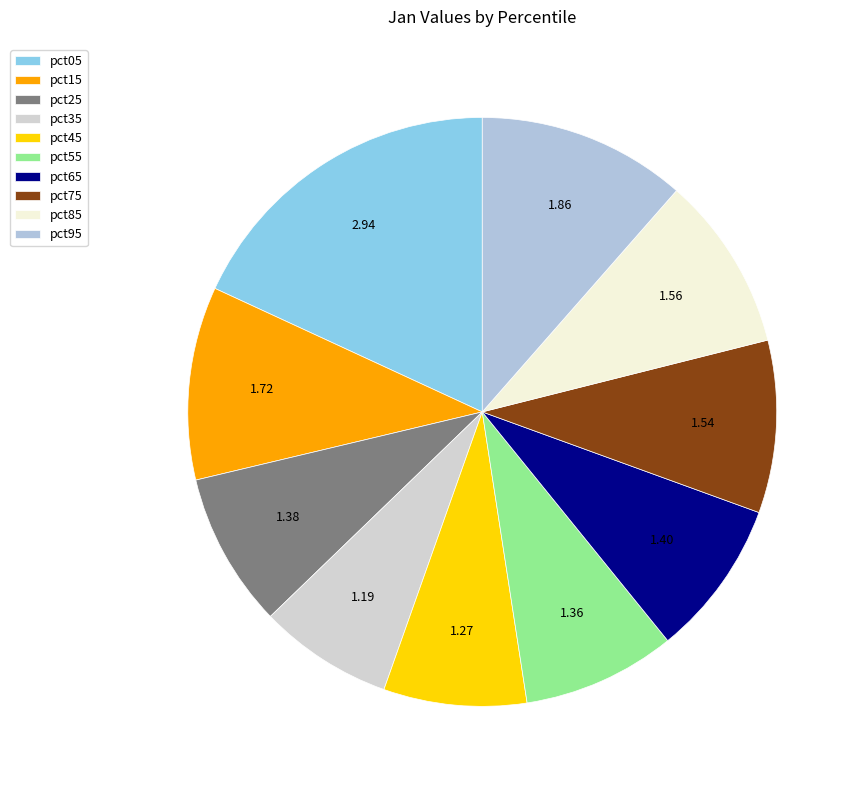

To the nearest percent, what is the combined percentage of pct65 and pct95?

20%